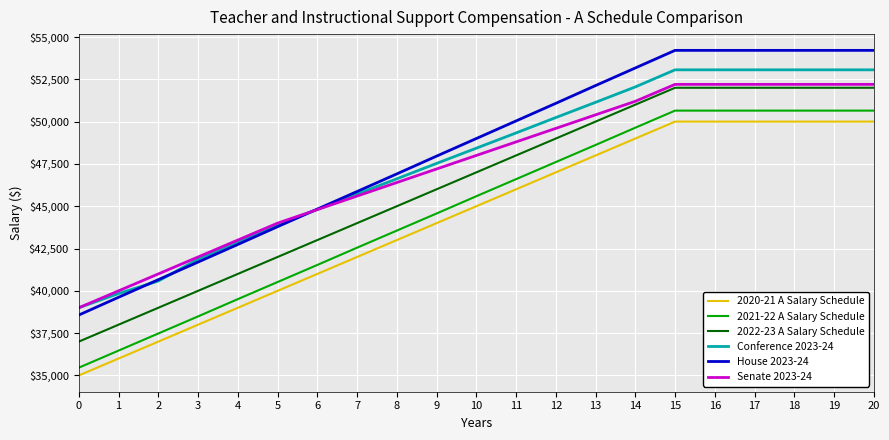

Count the number of categories in the chart.

21